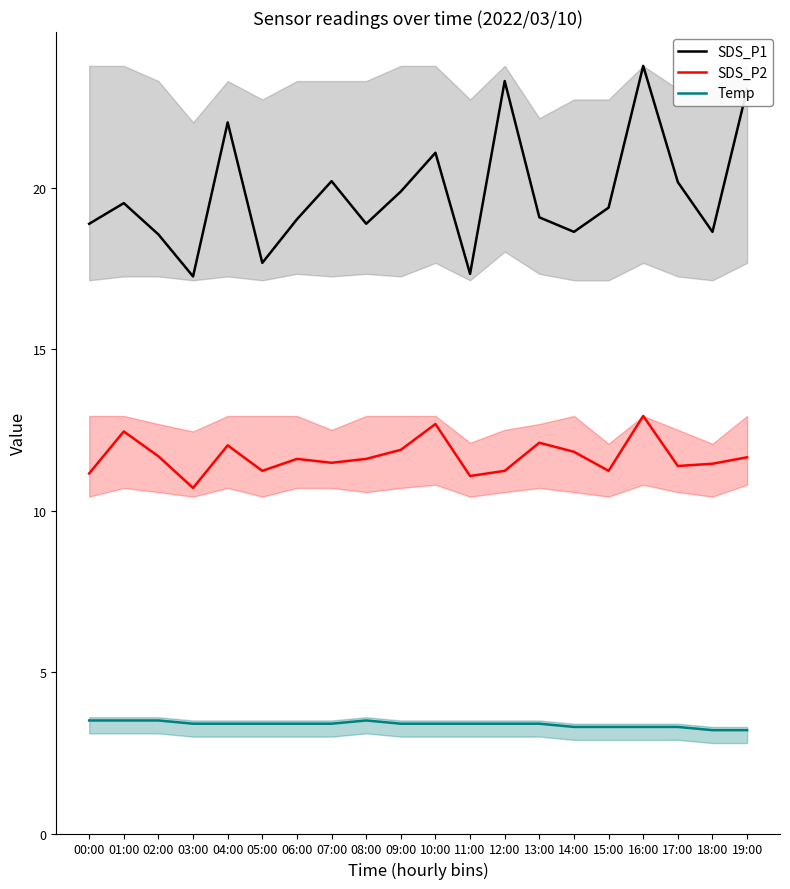

True or false: SDS_P1 and SDS_P2 cross at least once.

False